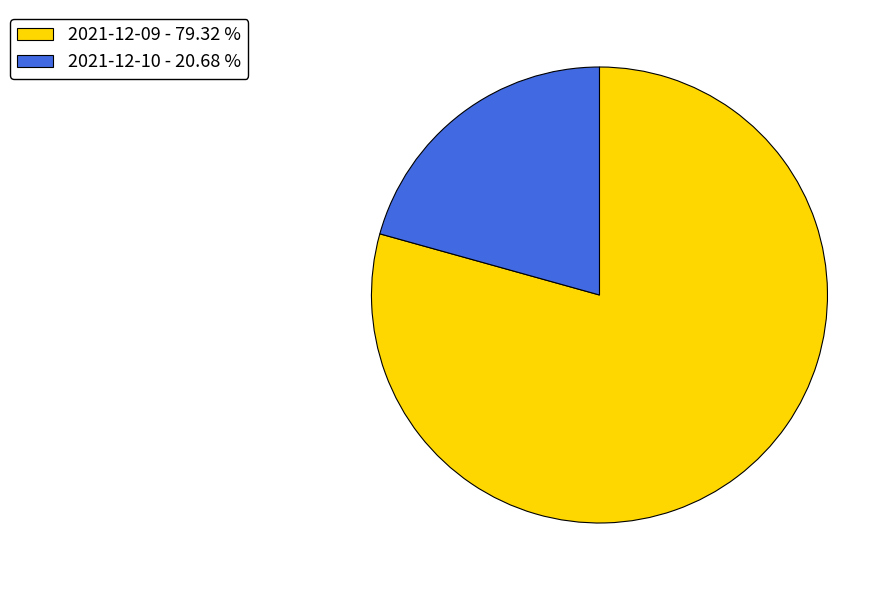

The 2021-12-09 slice represents 70% of the pie. True or false?

False